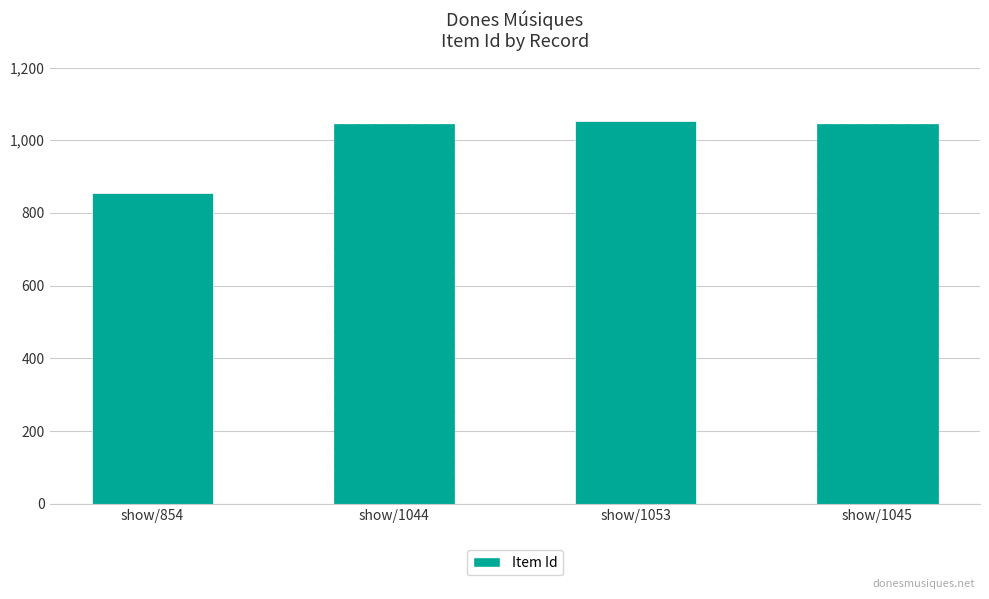

True or false: the data shows 482 at show/854.

False